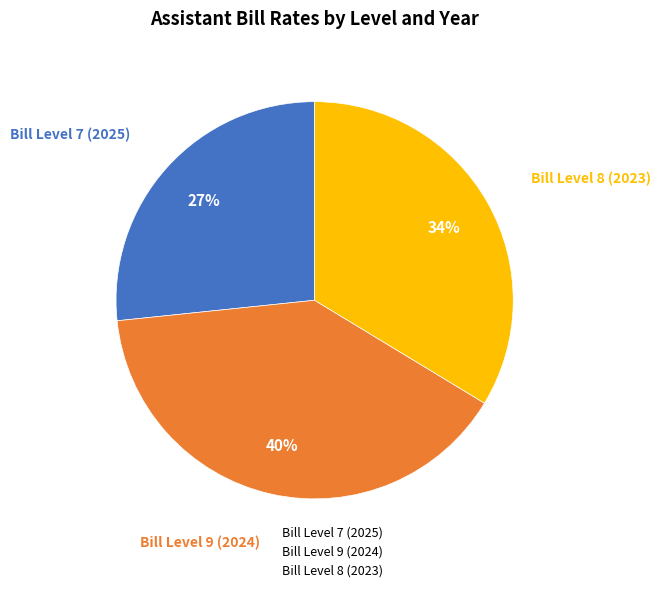

Is the sum of Bill Level 7 (2025) and Bill Level 9 (2024) greater than half?

Yes